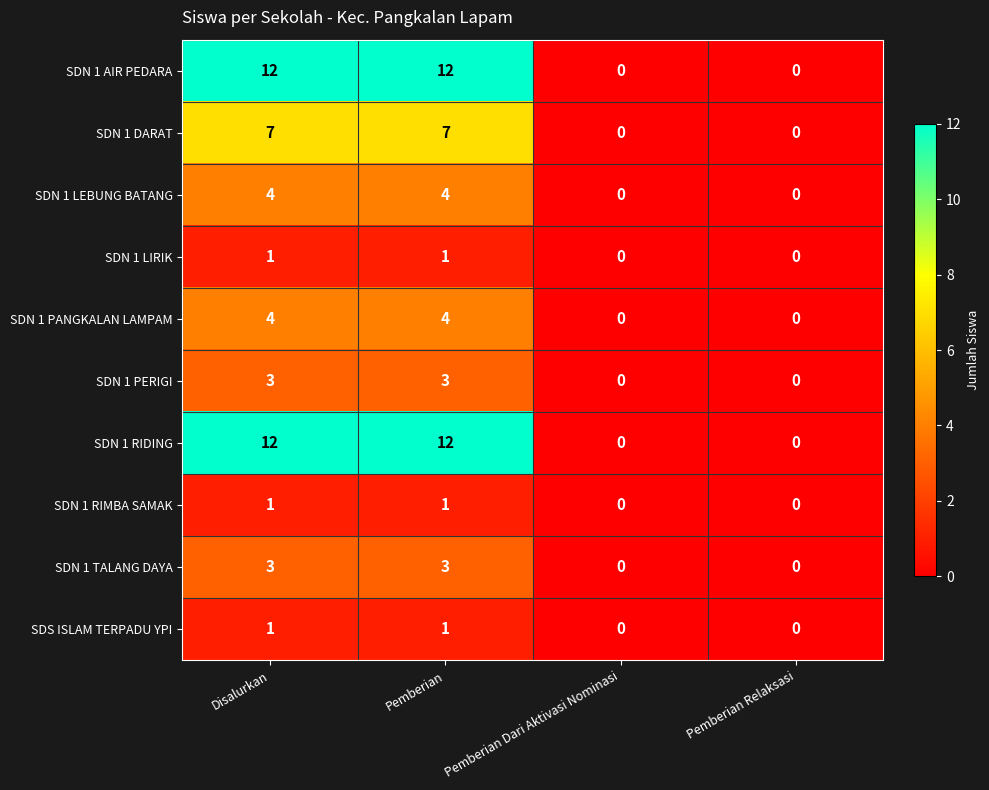

What is the sum of the SDN 1 PERIGI values at Disalurkan and Pemberian Dari Aktivasi Nominasi?

3